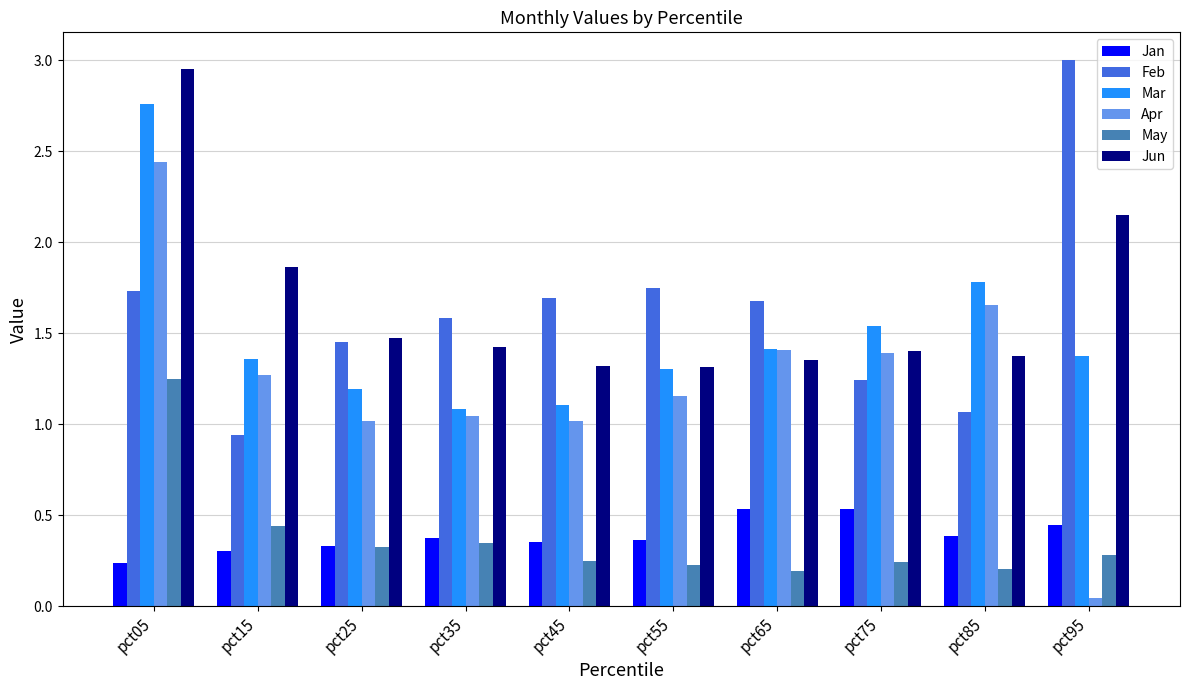

Which series has the widest spread of values?

Apr